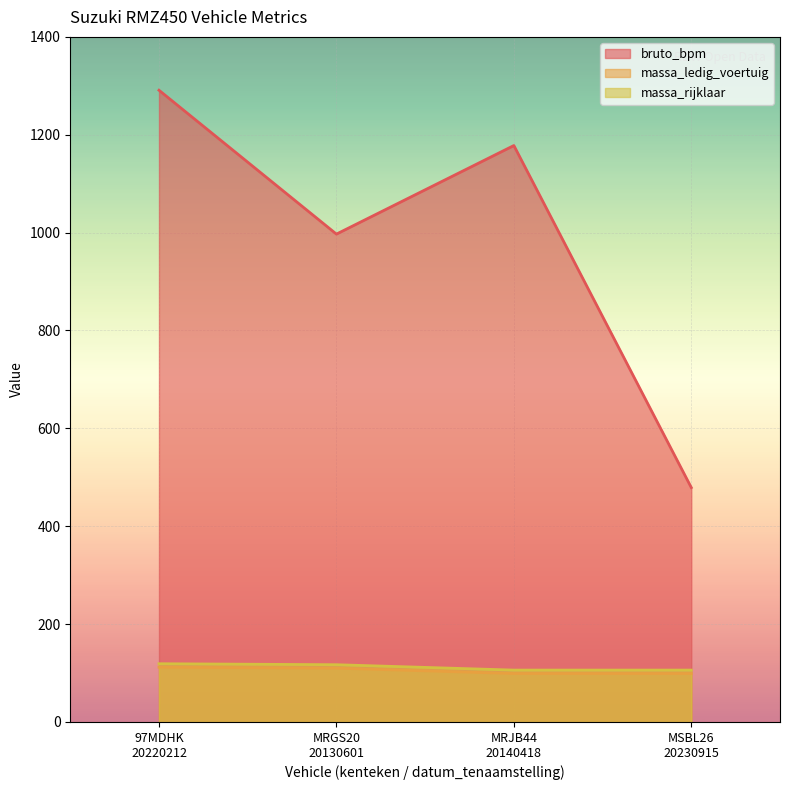

True or false: massa_ledig_voertuig and bruto_bpm intersect in this chart.

False